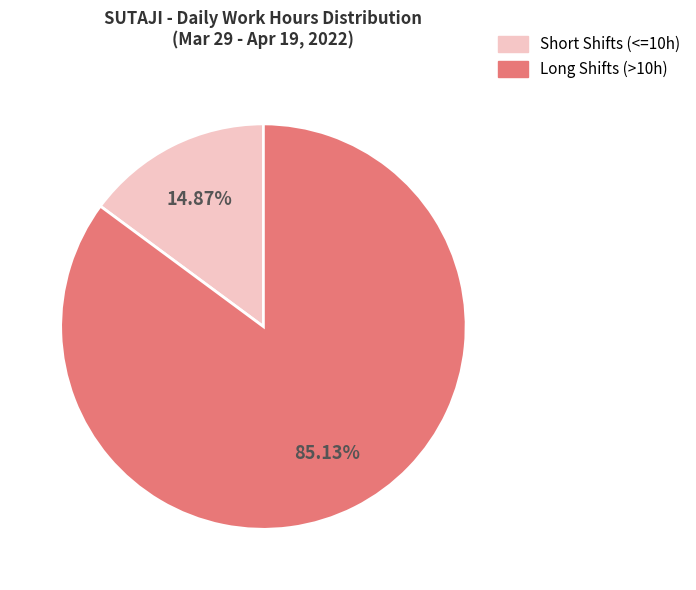

Is there a majority slice in this chart?

Yes